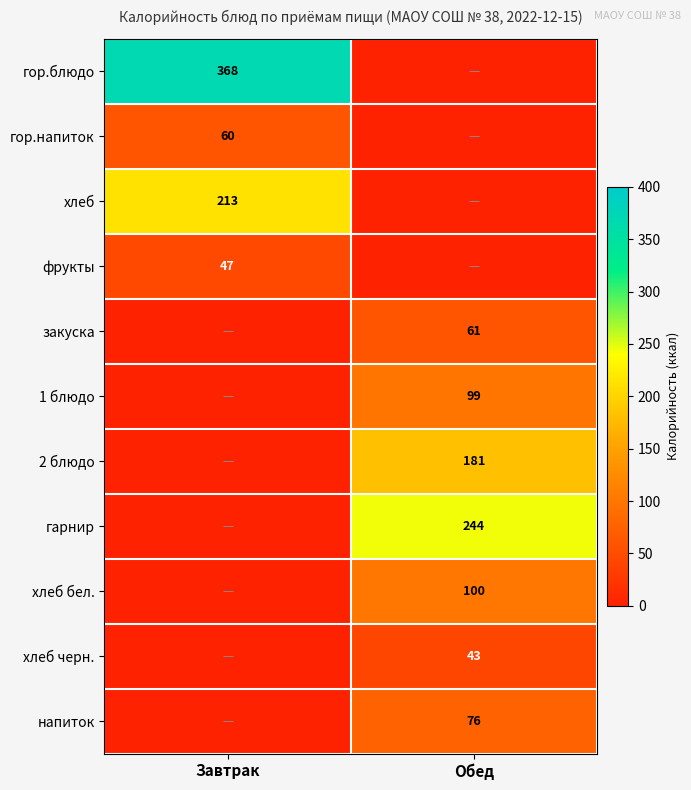

The гарнир series shows 244 at Обед. True or false?

True